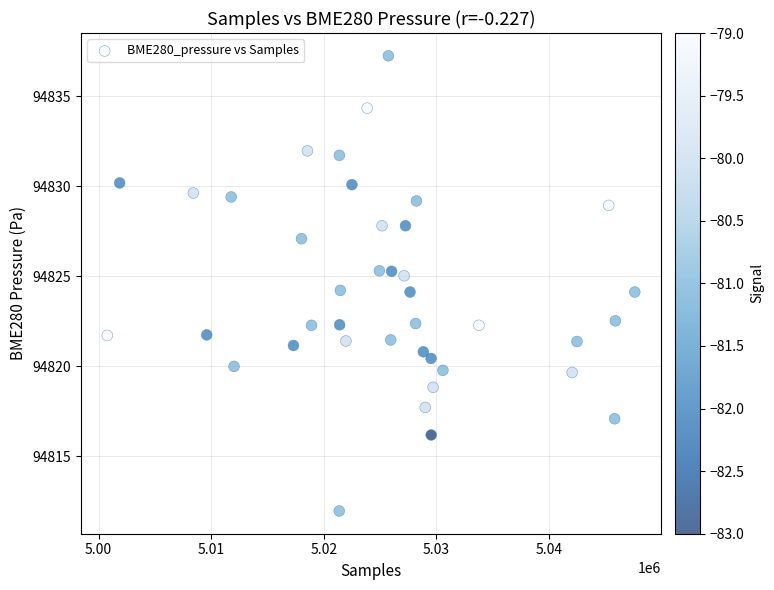

What is the range of X values (max minus min)?

46841.0